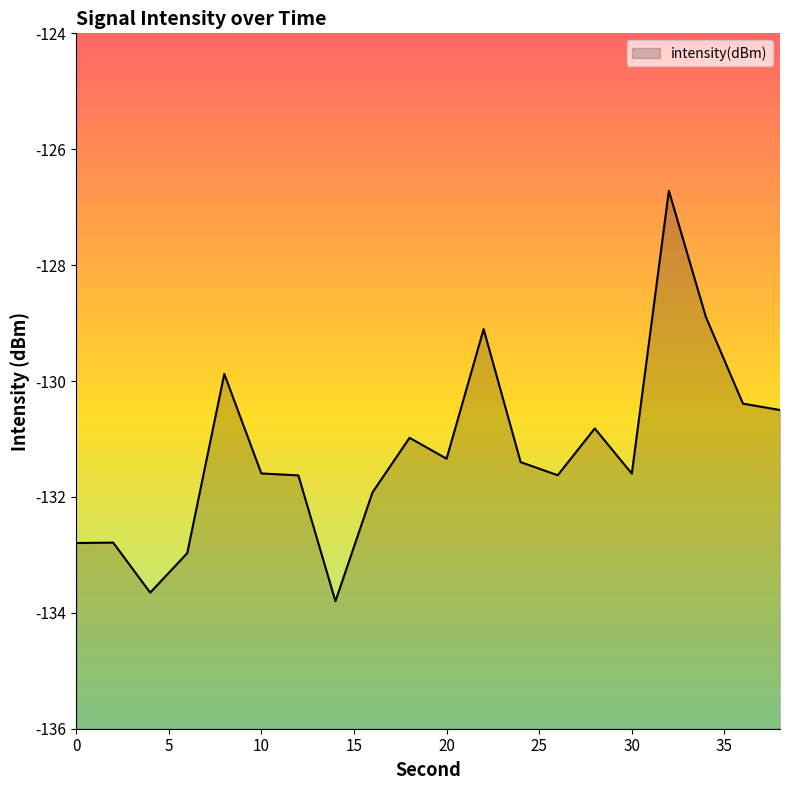

Does the chart display data point markers on the line(s)?

No